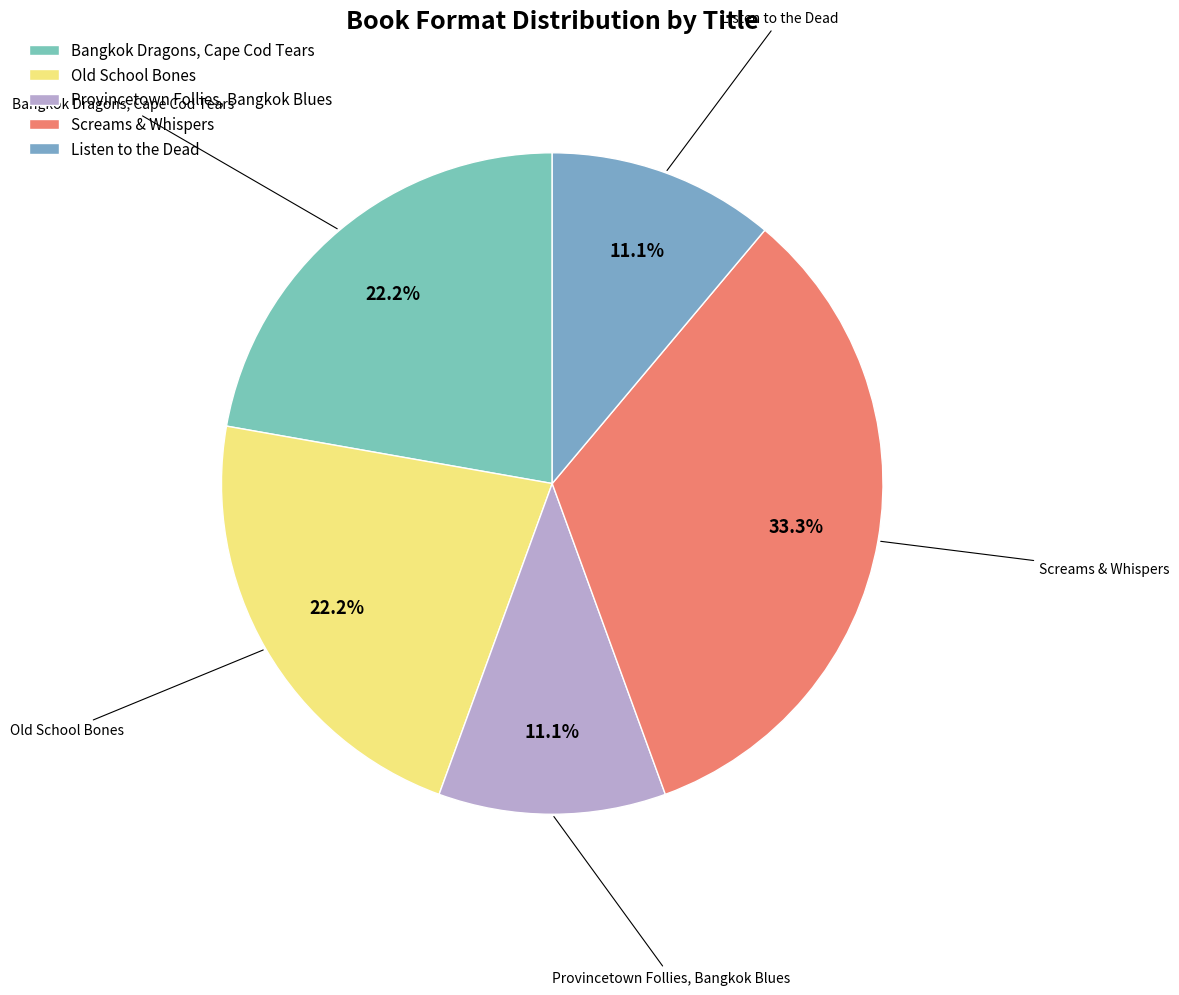

Is there any slice that represents more than half of the pie?

No